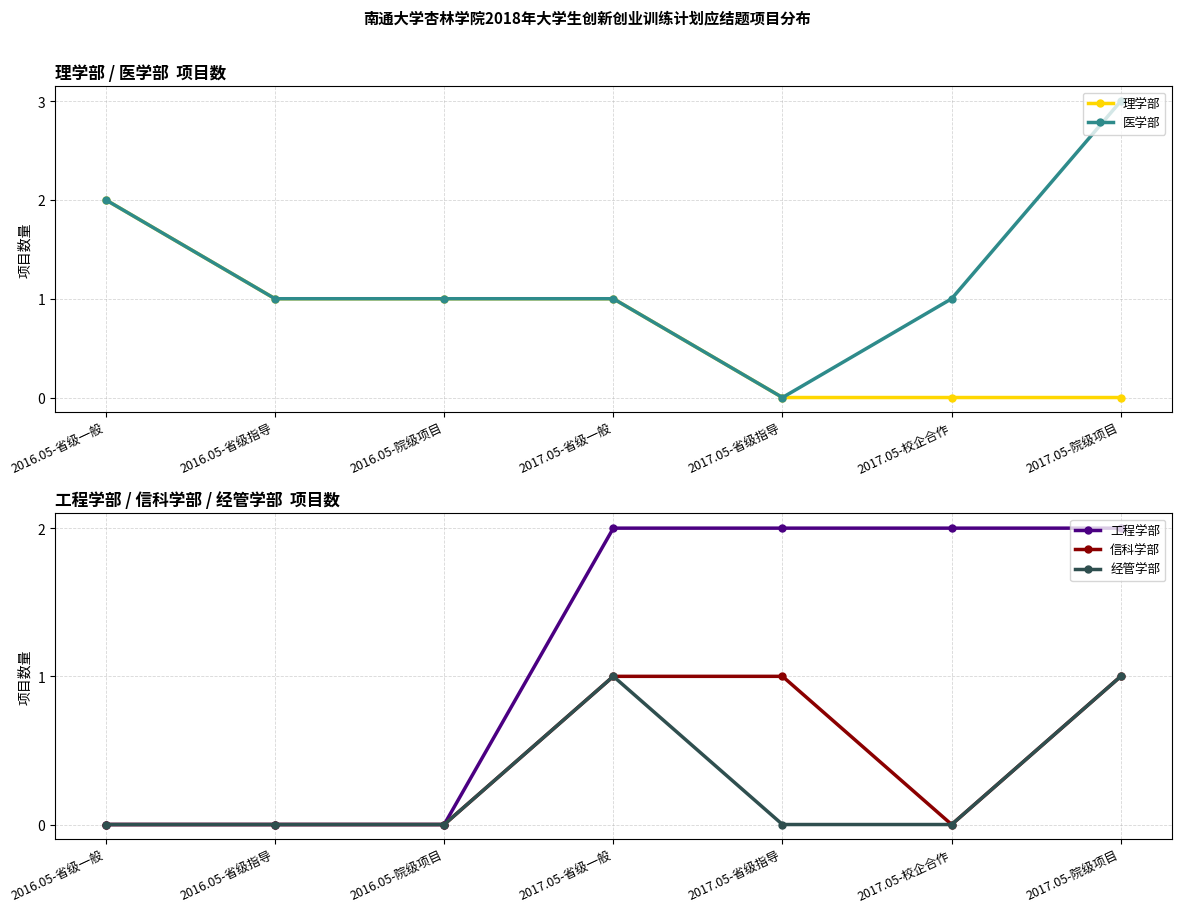

Reading left to right, extract all data points from this chart.

理学部: 2	1	1	1	0	0	0
医学部: 2	1	1	1	0	1	3
工程学部: 0	0	0	2	2	2	2
信科学部: 0	0	0	1	1	0	1
经管学部: 0	0	0	1	0	0	1